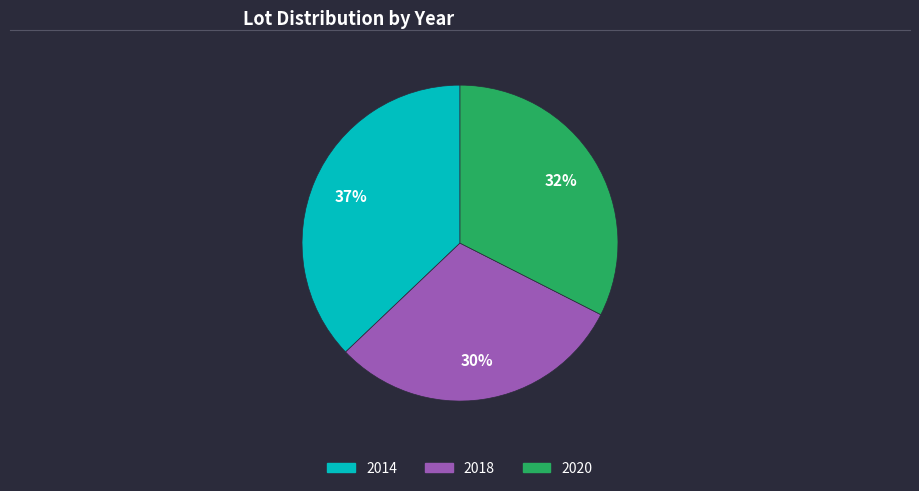

To the nearest percent, what is the difference between the largest and smallest slice percentages?

7%